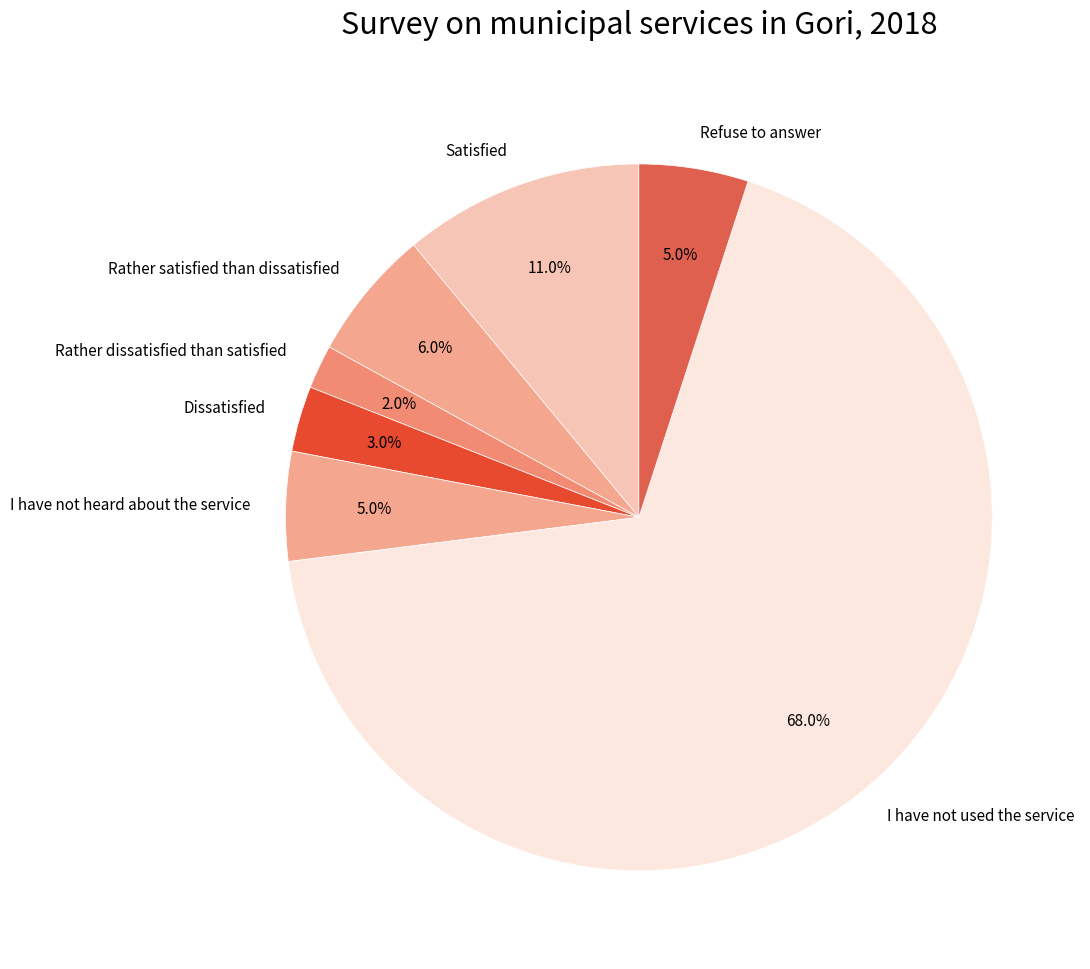

Which category has the biggest portion of the pie?

I have not used the service